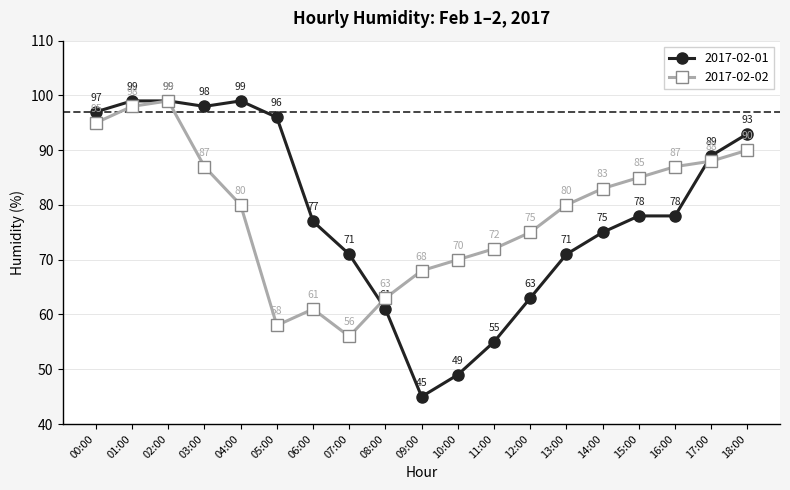

What is the total value across all series at 13:00?

151